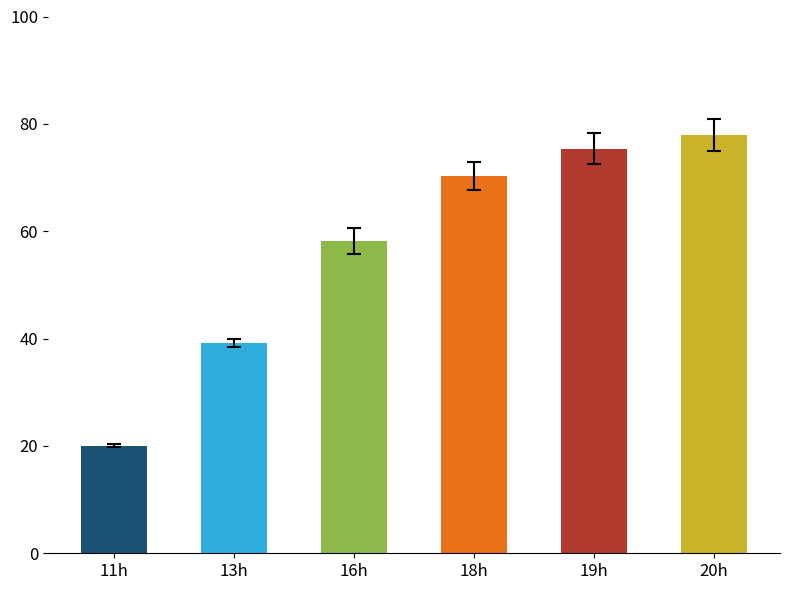

What is the difference between the values at 11h and 16h?

38.1